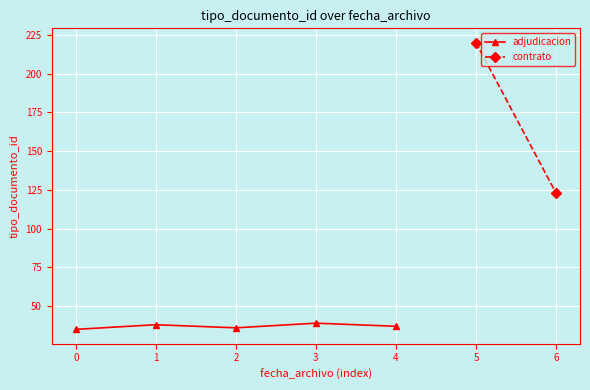

What is the change in value from 2 to 3?

+3